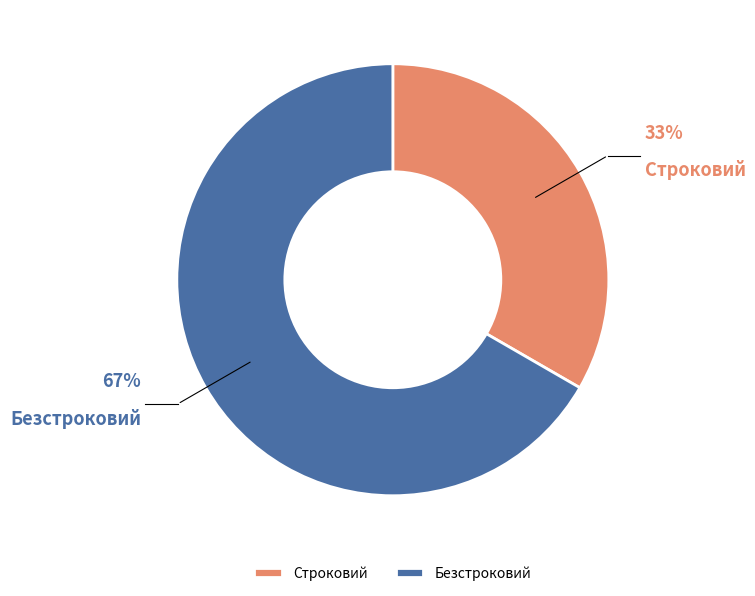

Rank the categories by value from highest to lowest.

Безстроковий, Строковий